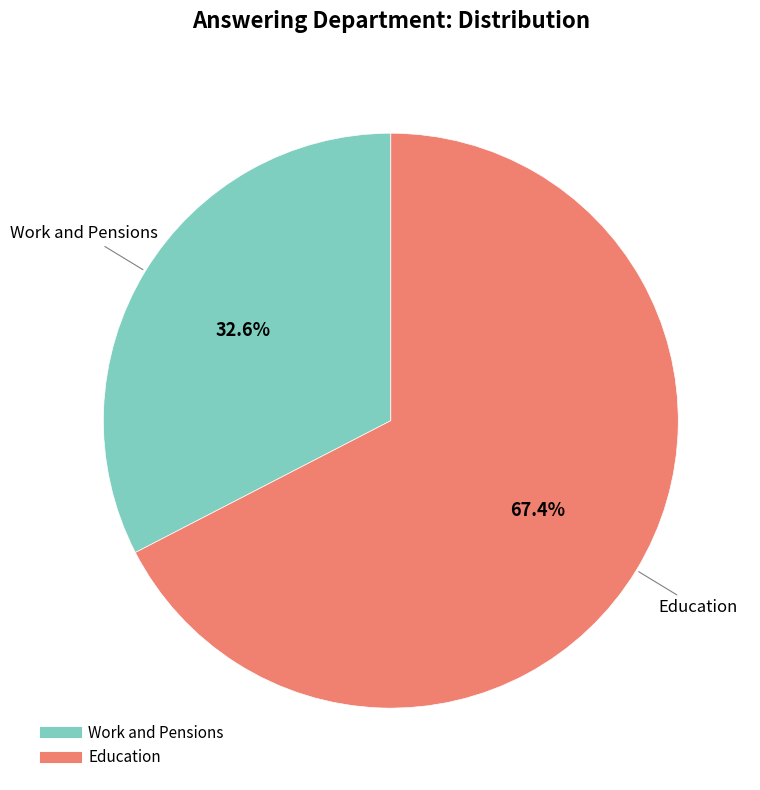

How much of the chart is everything except Education?

32.6%